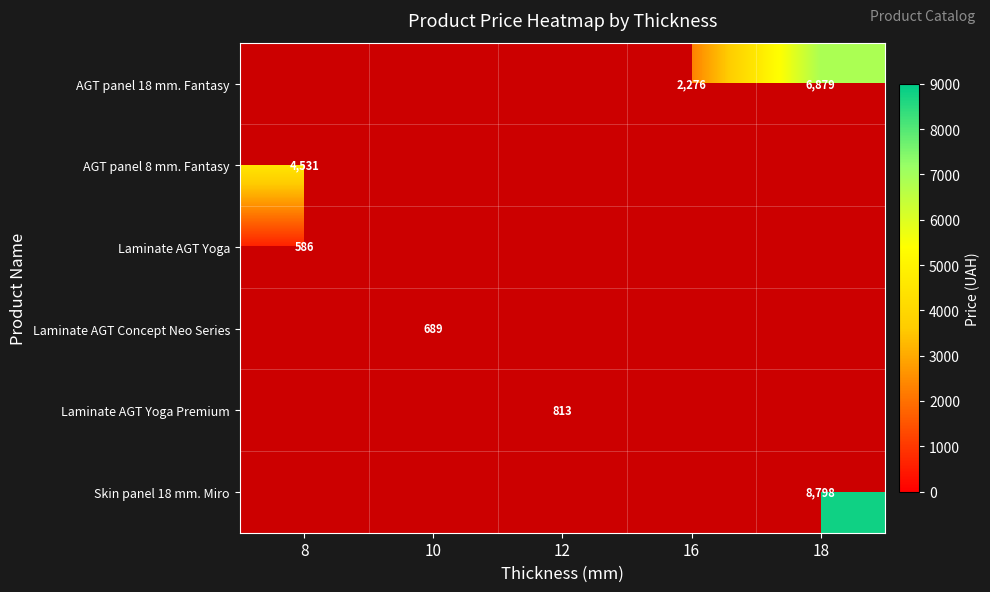

Count the number of data series in this chart.

6